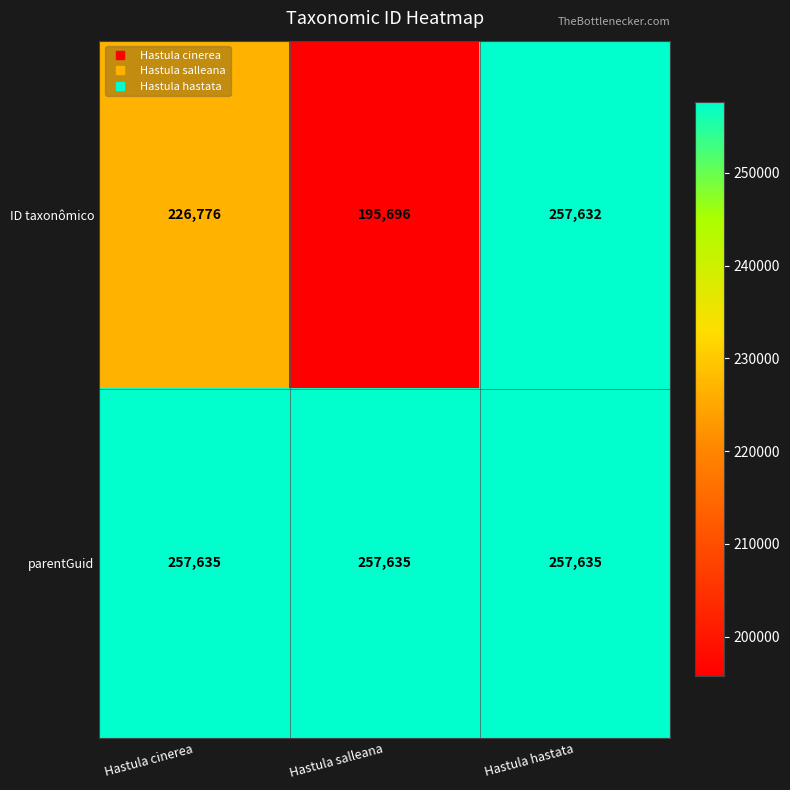

Between Hastula cinerea and Hastula hastata, which series saw the biggest shift?

ID taxonômico